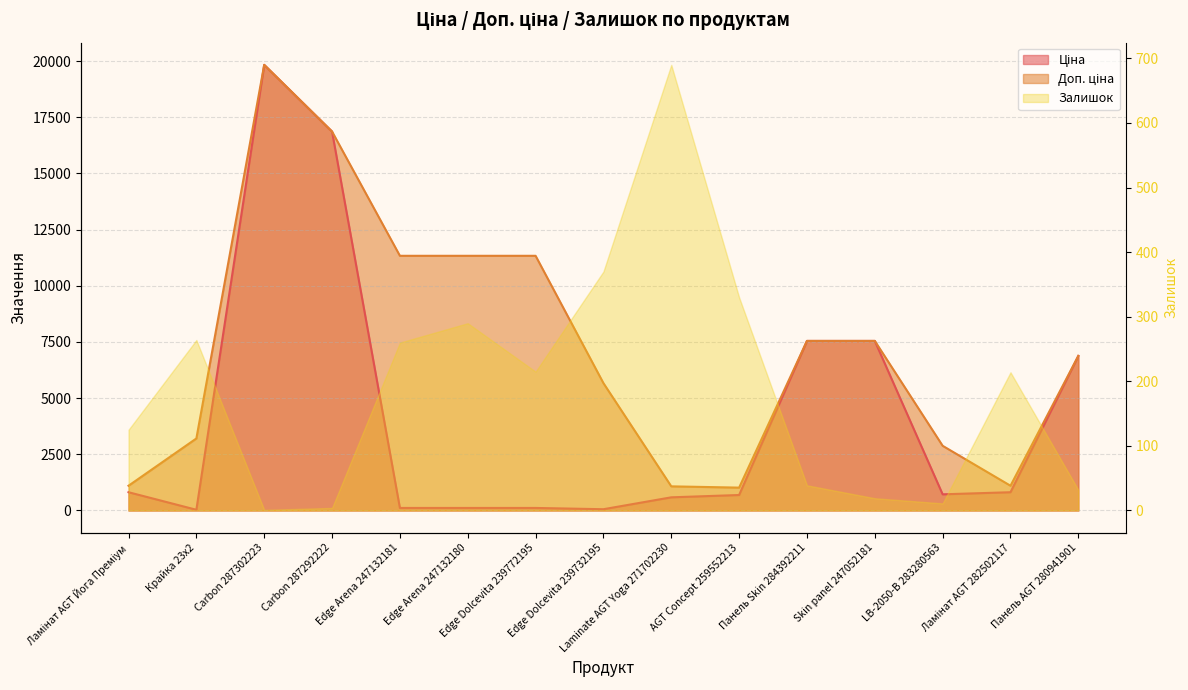

How many lines are shown in the chart?

2